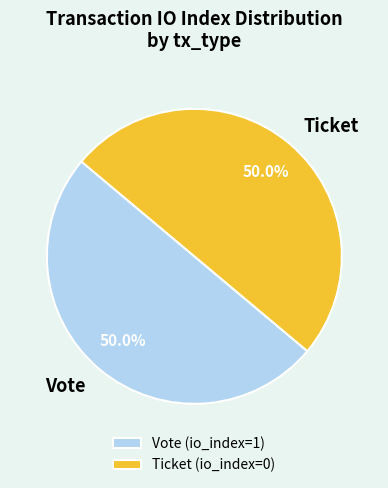

To the nearest percent, what is the difference between the largest and smallest slice percentages?

0%